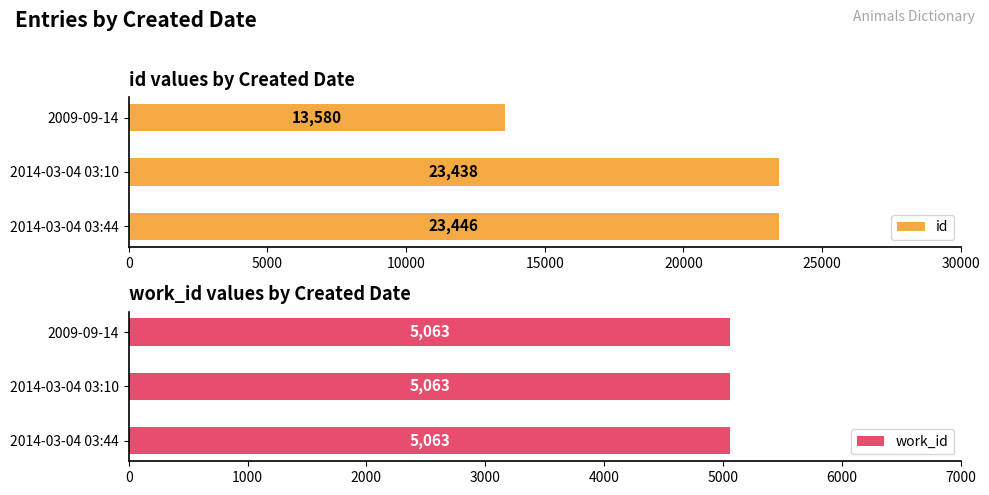

What is the average value of the id series?

20155